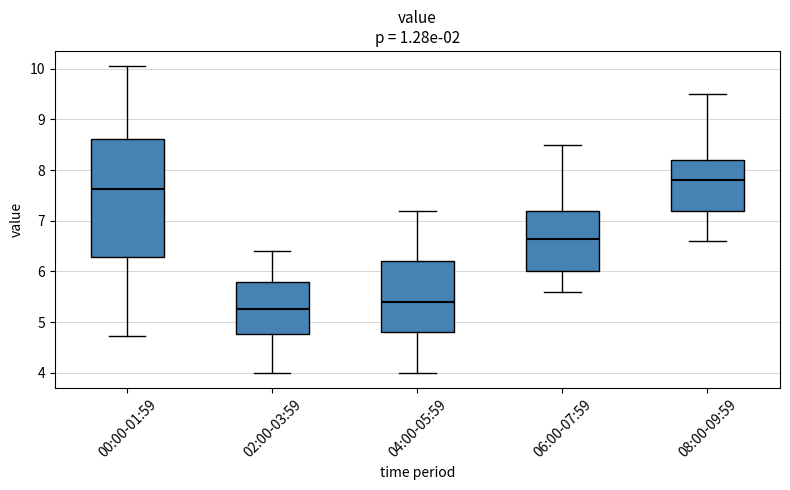

Which box has the lowest median line?

02:00-03:59